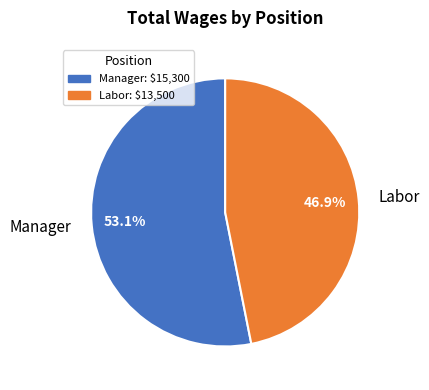

What is the majority slice?

Manager